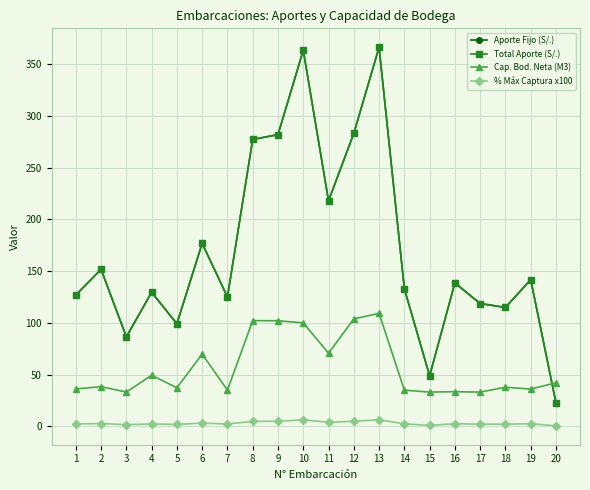

What is the highest value of the Aporte Fijo (S/.) series?

366.6